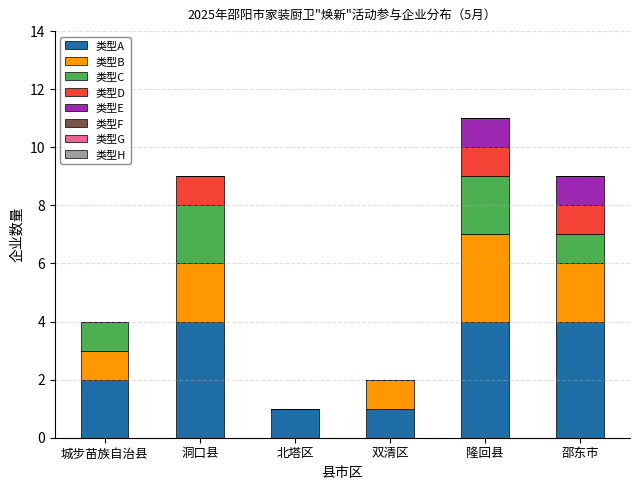

Are the bars grouped side by side (vs. stacked)?

No